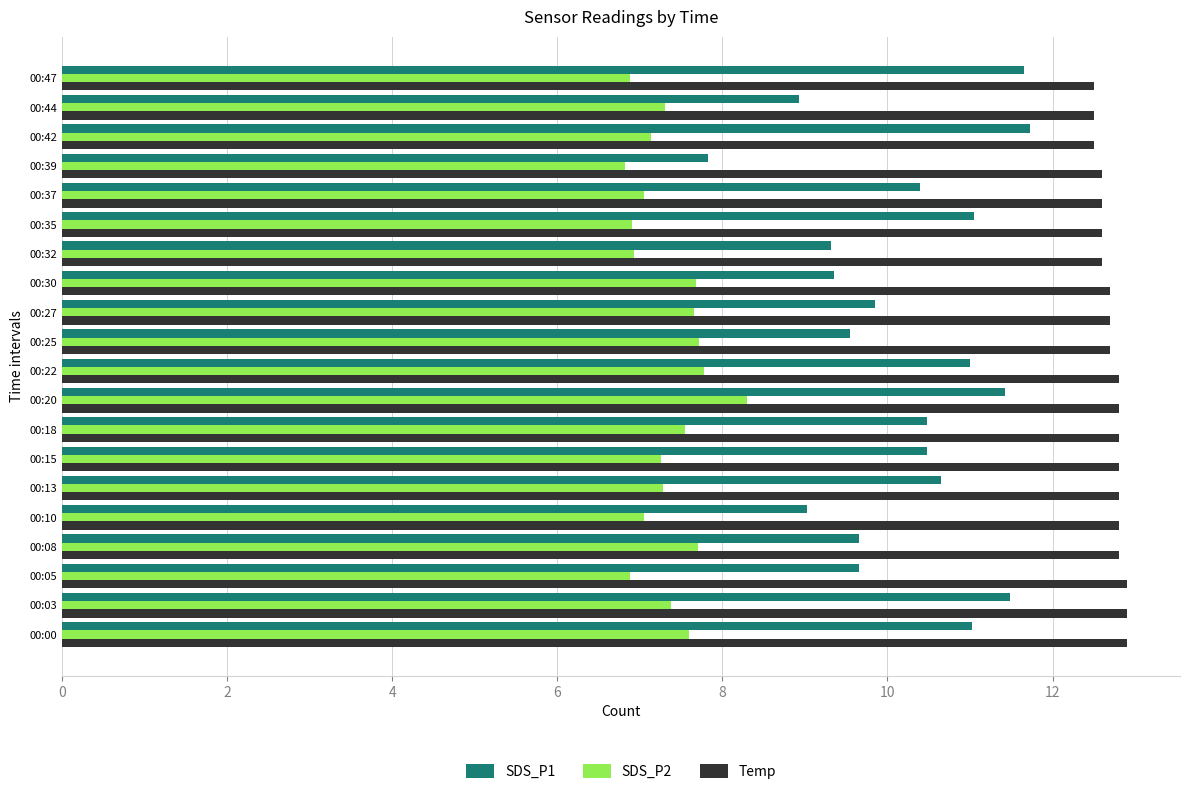

Count the number of data series in this chart.

3